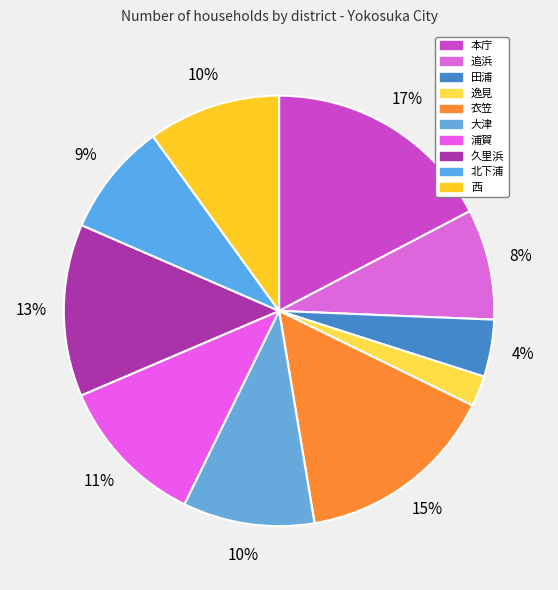

How many slices are in this pie chart?

10